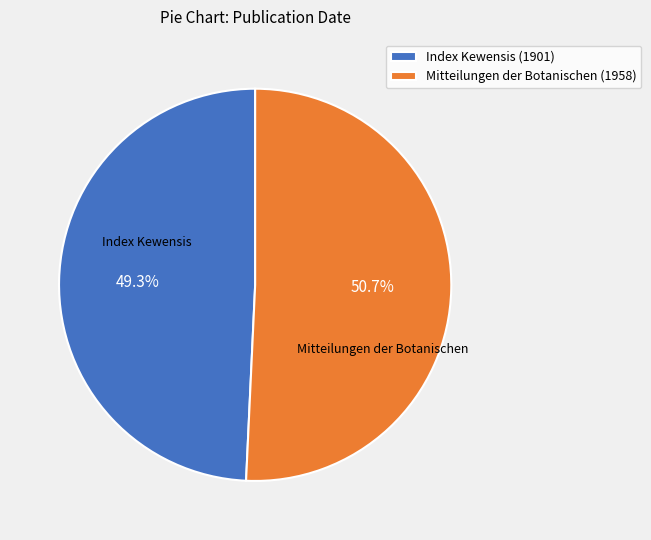

True or false: Index Kewensis (1901) accounts for 37% of the total.

False